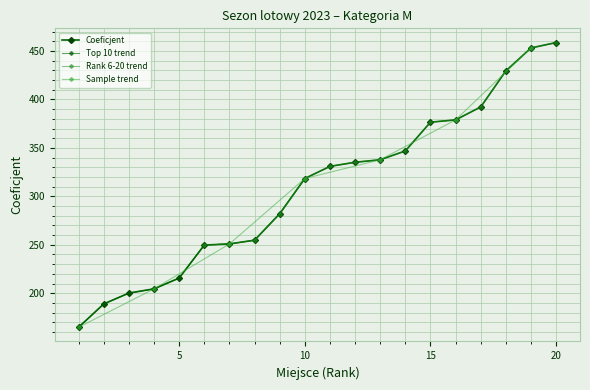

Where is the data nearest to the value 311?

10